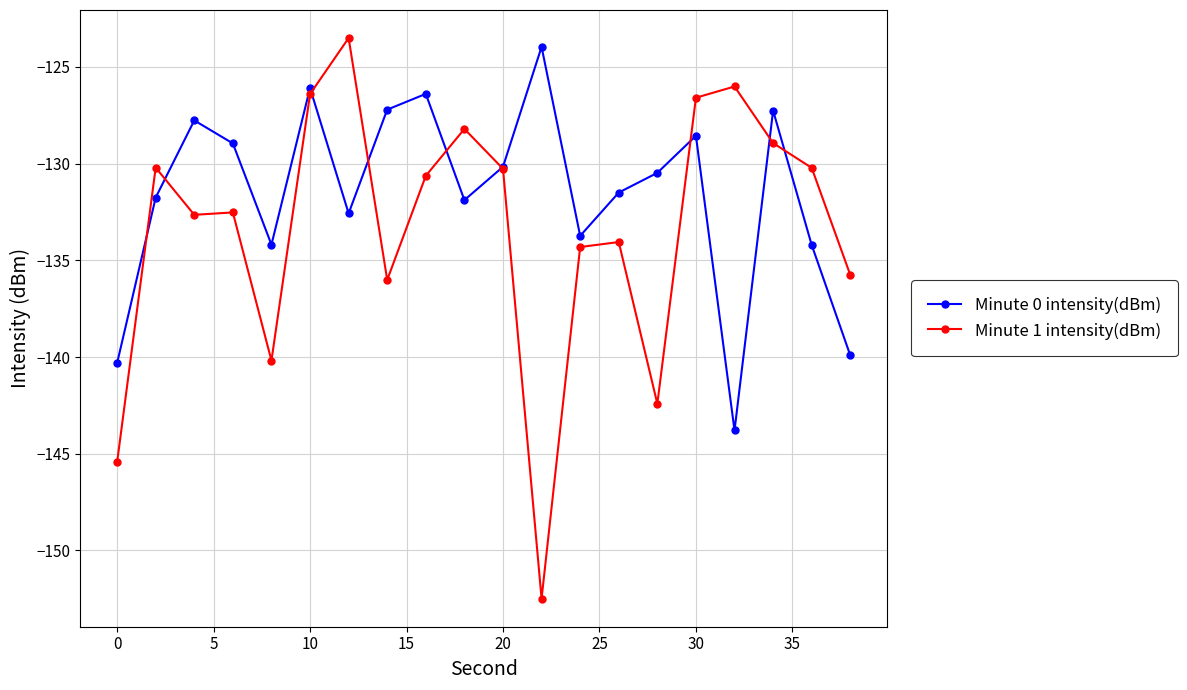

How many categories are shown in the chart?

20